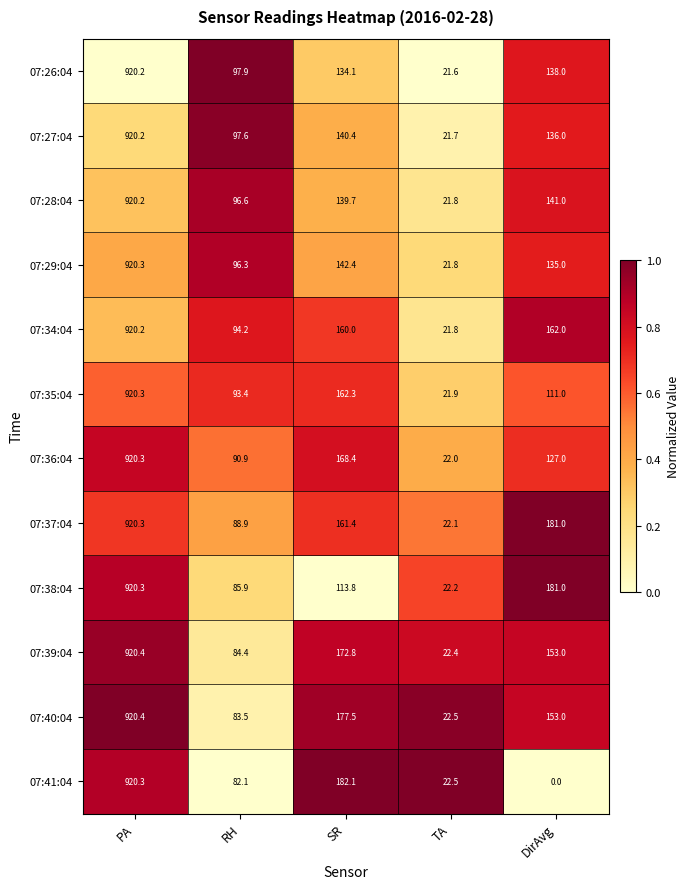

What is the difference between the highest and lowest values at SR?

68.3